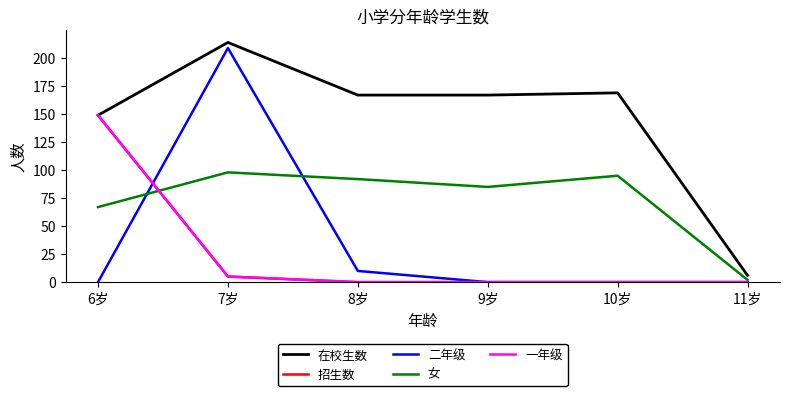

Does the chart have visible grid lines?

No